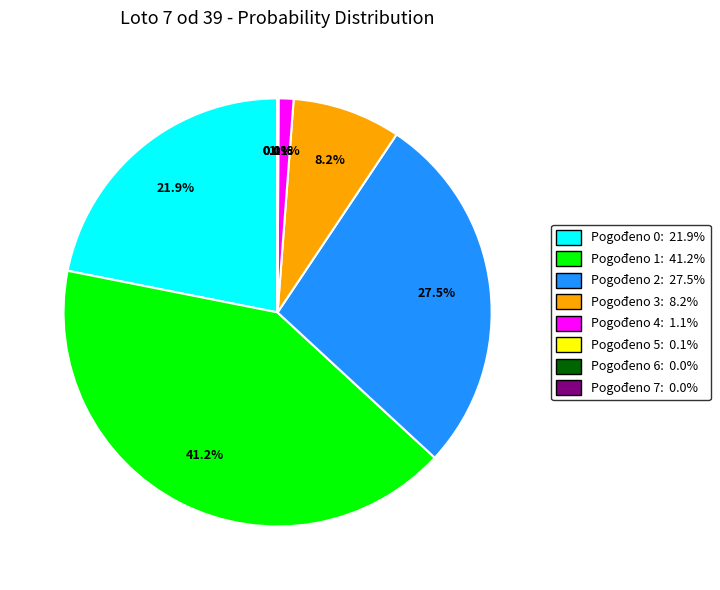

What is the largest slice in the pie chart?

1